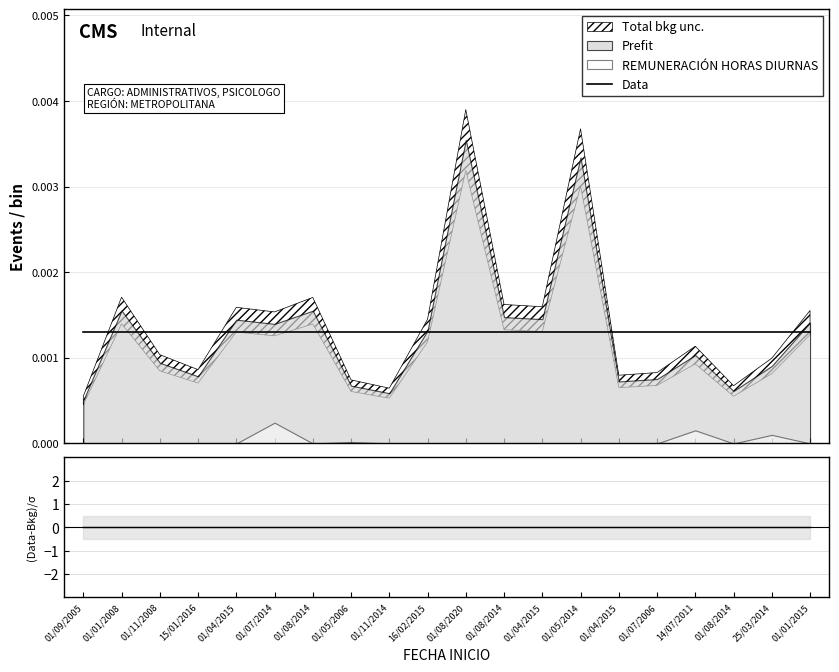

True or false: Data has more than 1 interior local peaks.

False